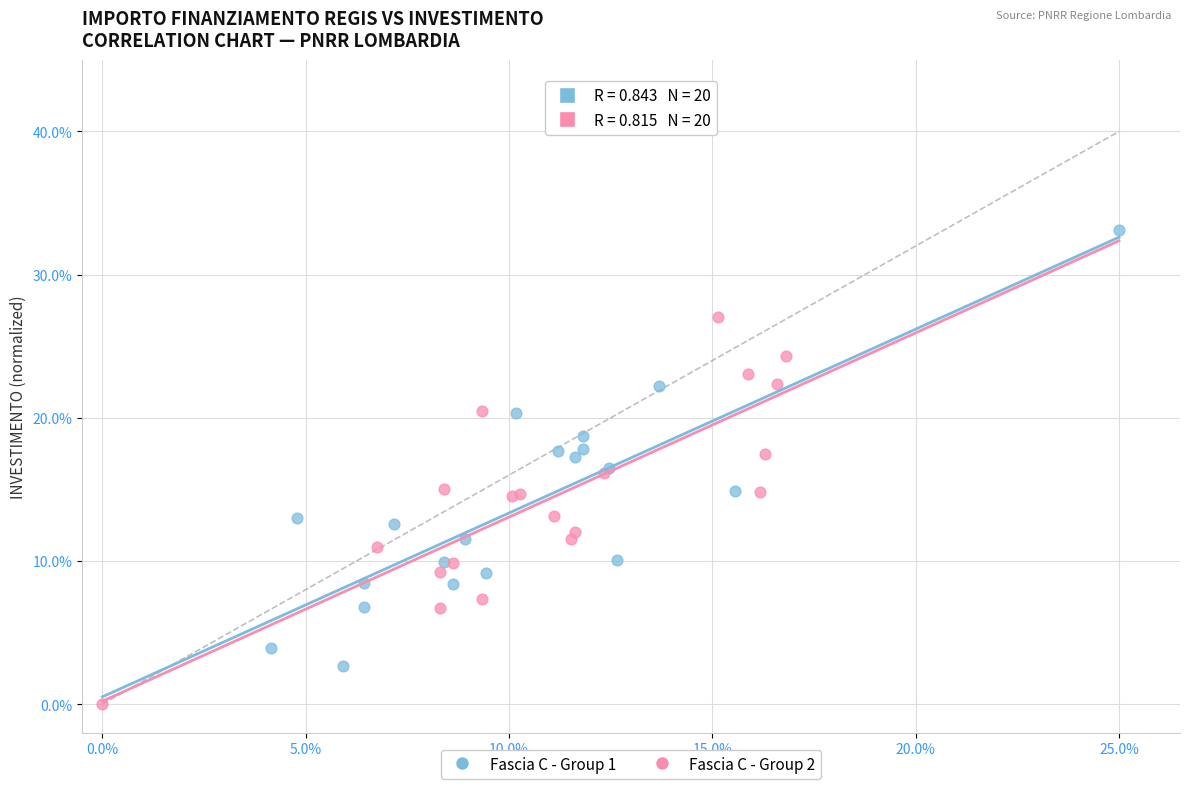

Which series reaches the maximum Y coordinate?

Fascia C - Group 1